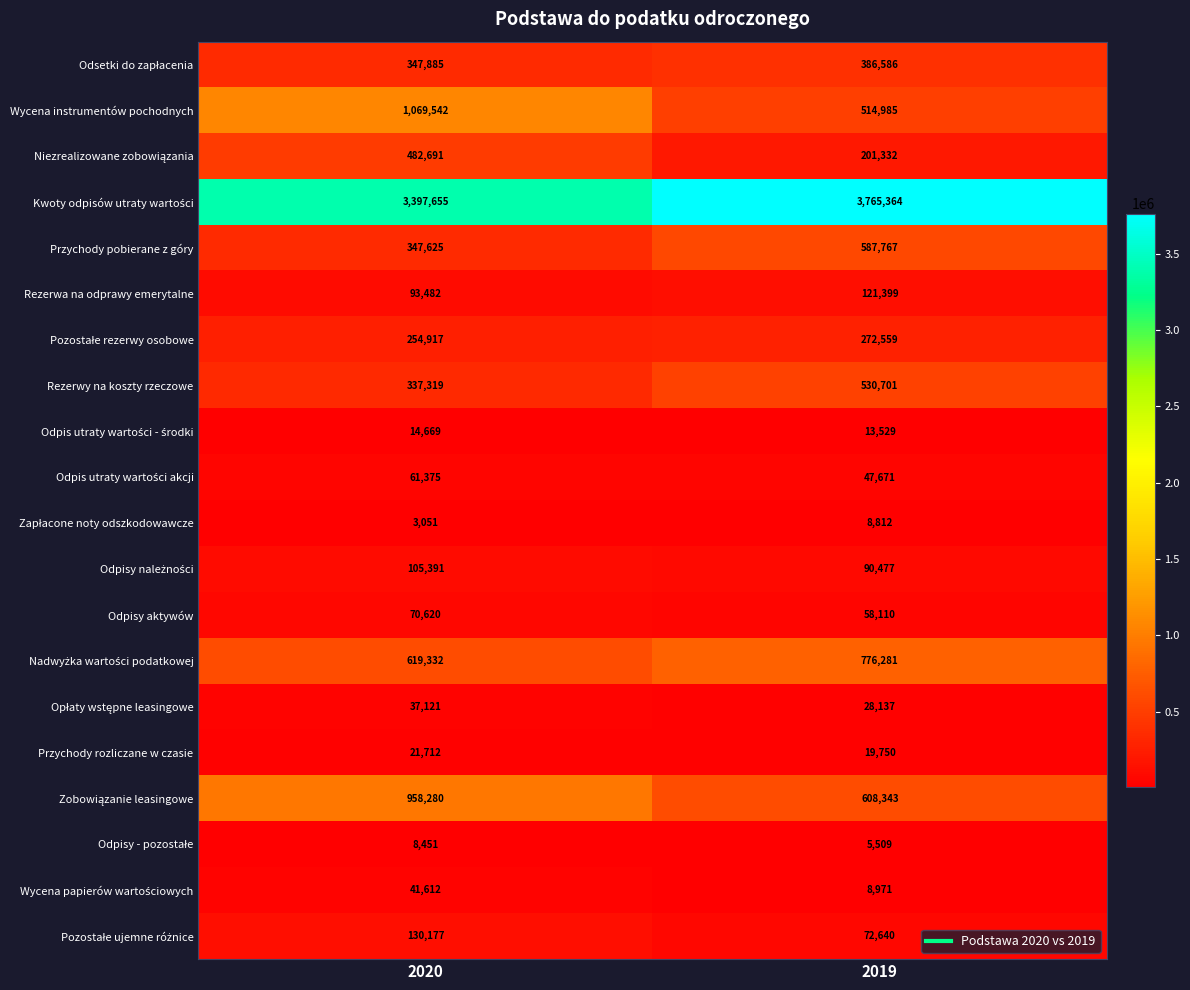

What is the average value of the Wycena instrumentów pochodnych series?

792264